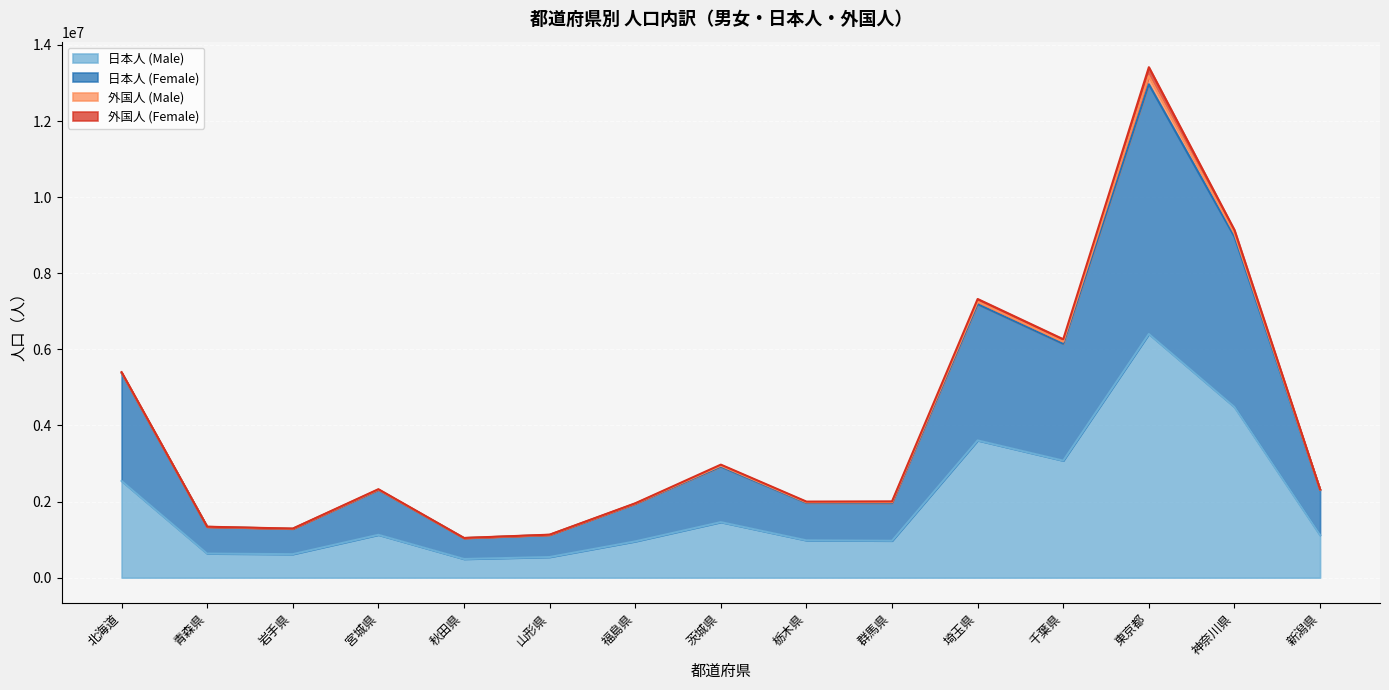

Which series has the largest total across all categories?

日本人 (Female)